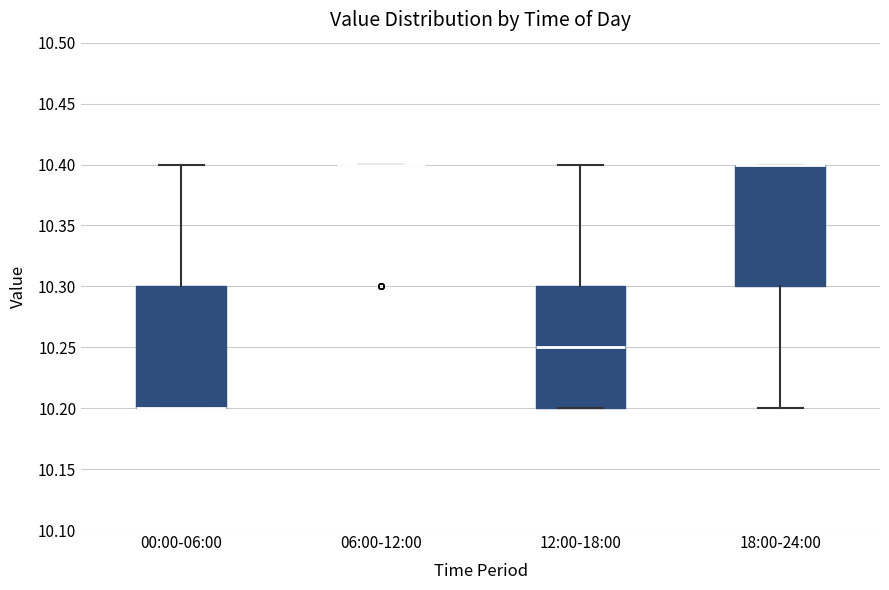

Where does the upper whisker of the box for 00:00-06:00 end on the y-axis? The values are not printed on the chart, so give them approximately, as read against the axis.

10.40